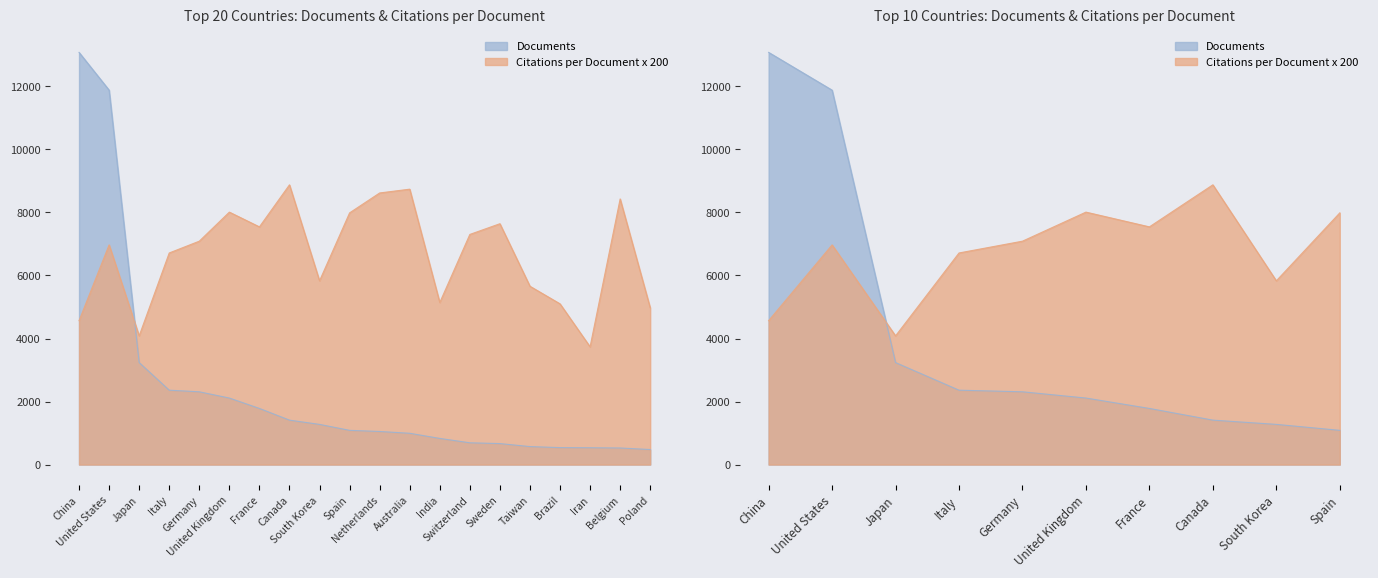

What is the label of the 5th point from the left?

Germany